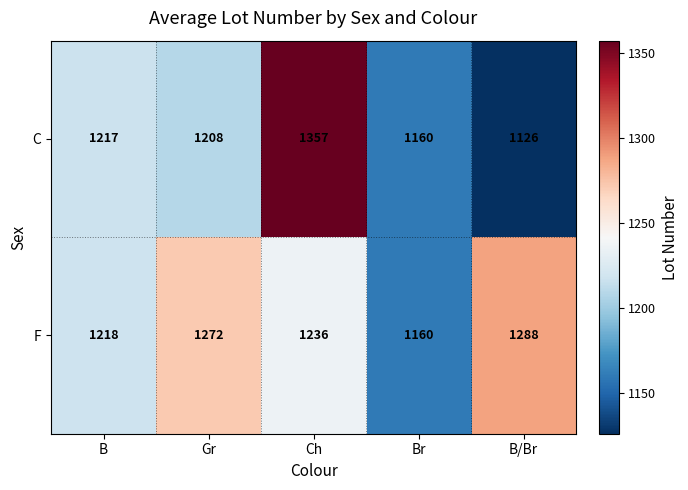

Rank the series by their average value, from highest to lowest.

F, C